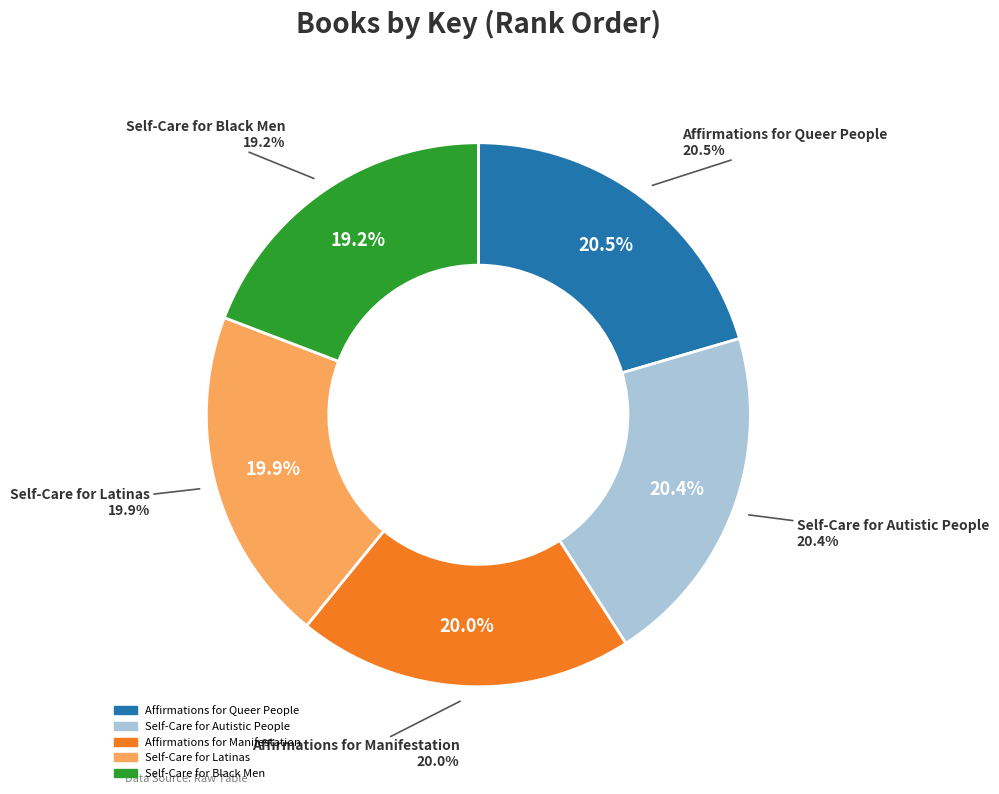

Which has a higher value, Affirmations for Queer People or Self-Care for Black Men?

Affirmations for Queer People